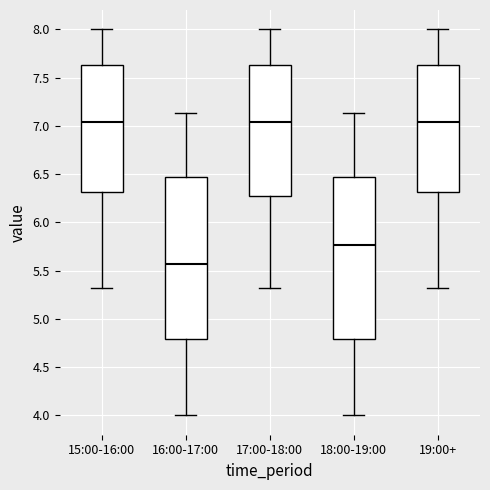

Which box has the lowest median line?

16:00-17:00